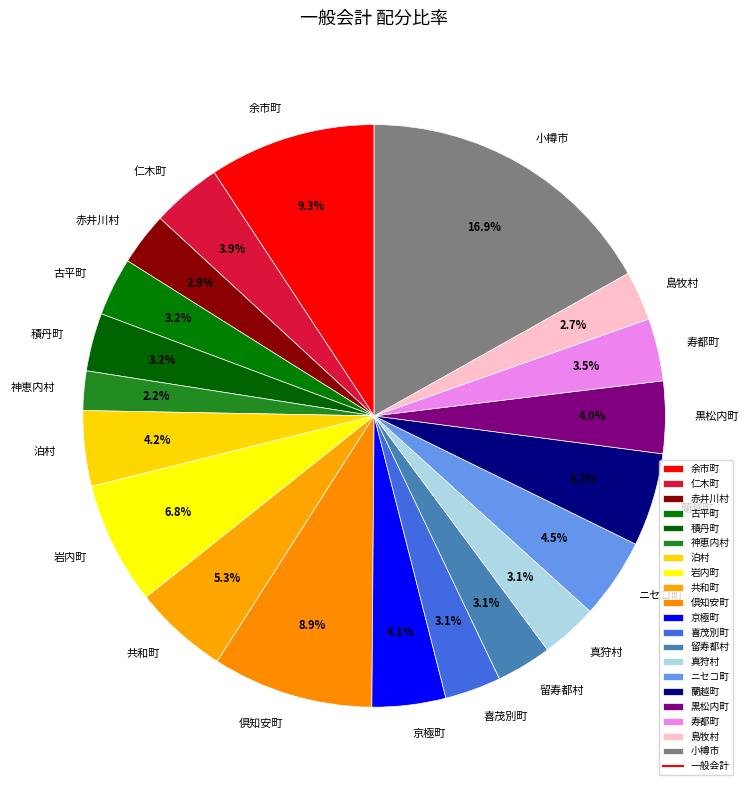

To the nearest percent, what is the difference between the largest and smallest slice percentages?

15%